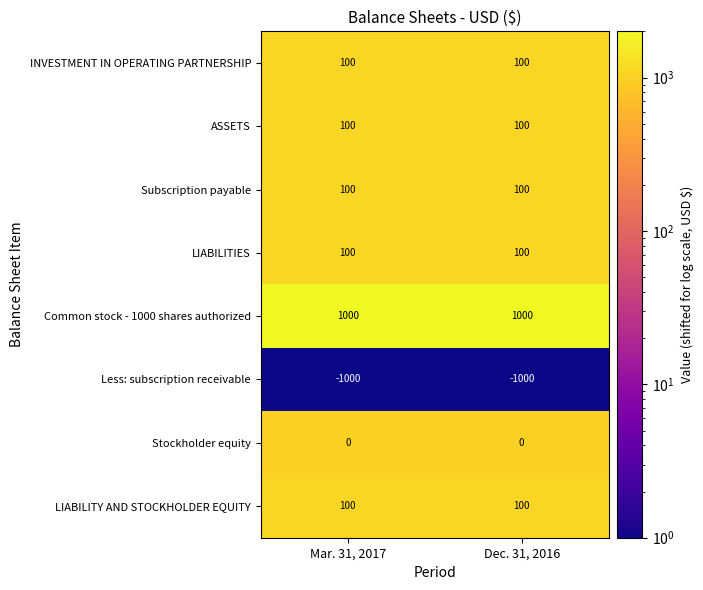

Is it true that INVESTMENT IN OPERATING PARTNERSHIP equals 100 at Dec. 31, 2016?

True